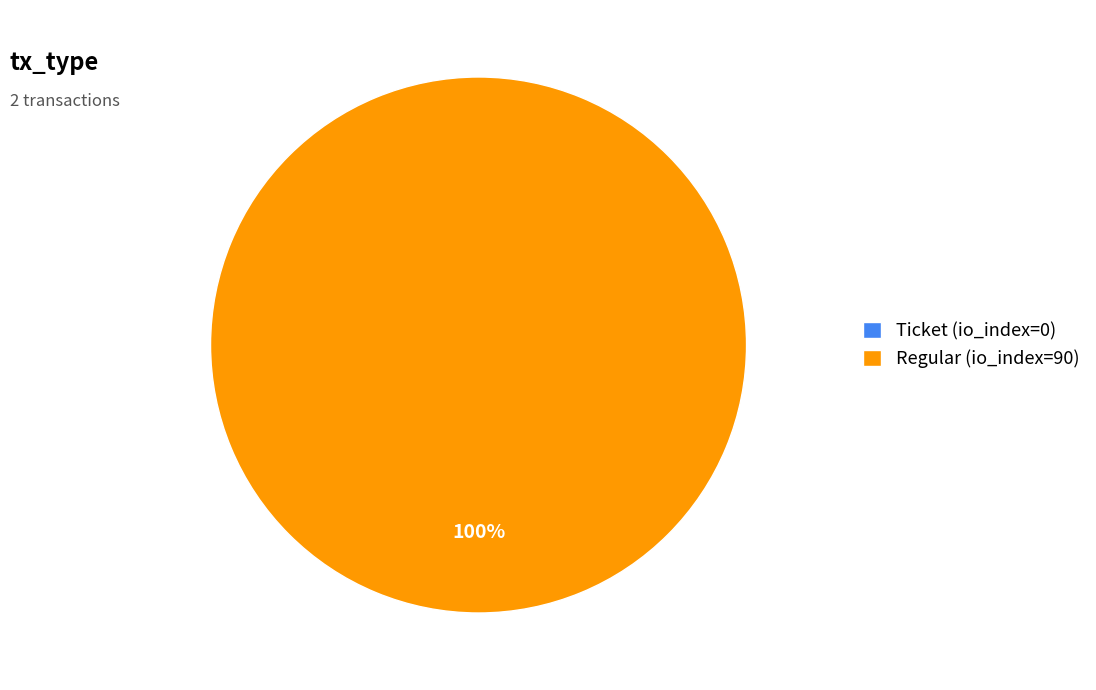

Which has a higher value, Regular (io_index=90) or Ticket (io_index=0)?

Regular (io_index=90)